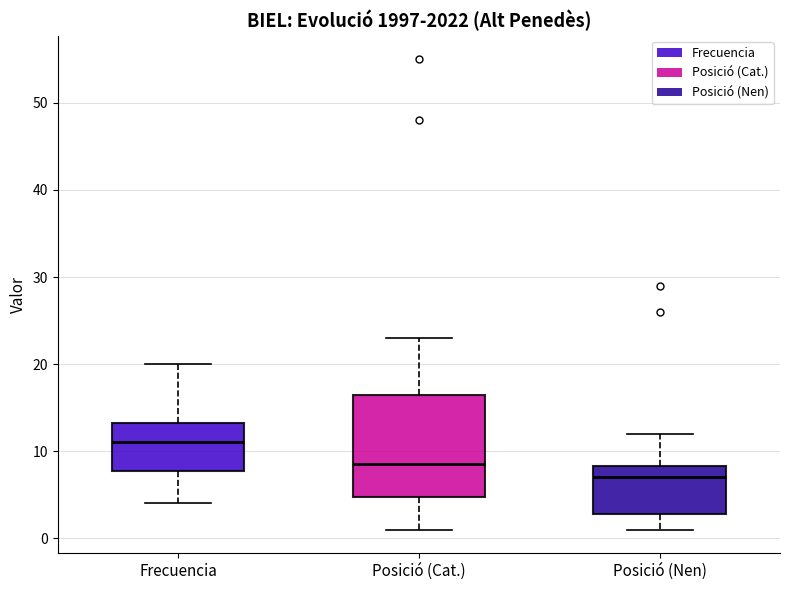

Reading left to right, read every box against the y-axis: the position of its median line, the range the box covers, and the ends of its whiskers. The values are not printed on the chart, so give them approximately, as read against the axis.

Frecuencia: median 11, box 8 to 13, whiskers 4 to 20
Posició (Cat.): median 9, box 5 to 17, whiskers 1 to 23
Posició (Nen): median 7, box 3 to 8, whiskers 1 to 12